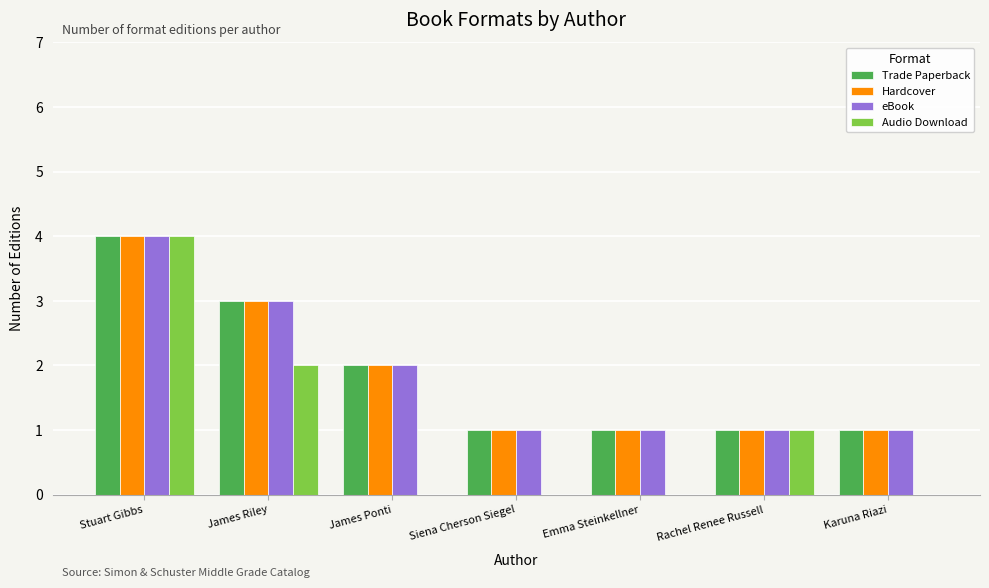

Reading right to left, extract all data points from this chart.

Trade Paperback: 1	1	1	1	2	3	4
Hardcover: 1	1	1	1	2	3	4
eBook: 1	1	1	1	2	3	4
Audio Download: 0	1	0	0	0	2	4